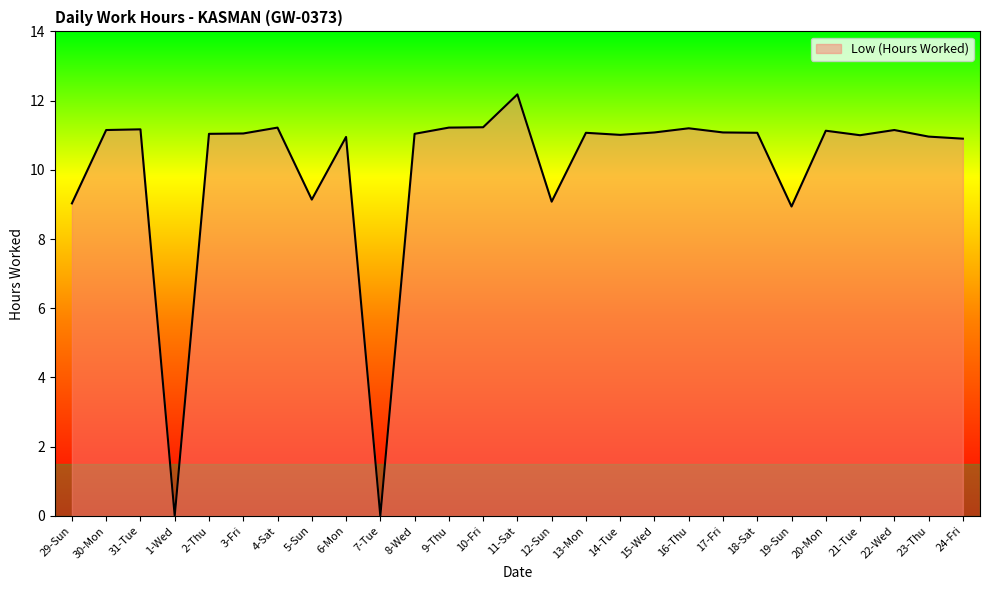

What is the difference between the maximum and minimum values?

12.2